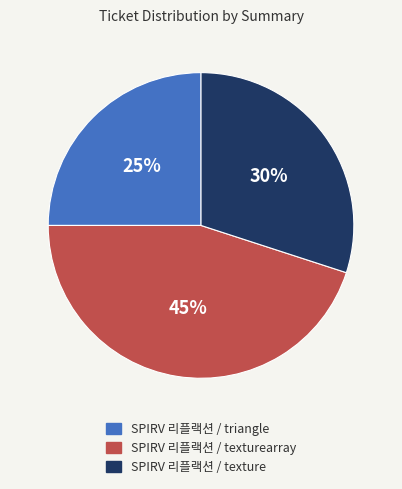

To the nearest percent, what is the difference between the SPIRV 리플랙션 / texturearray and SPIRV 리플랙션 / triangle slice percentages?

20%